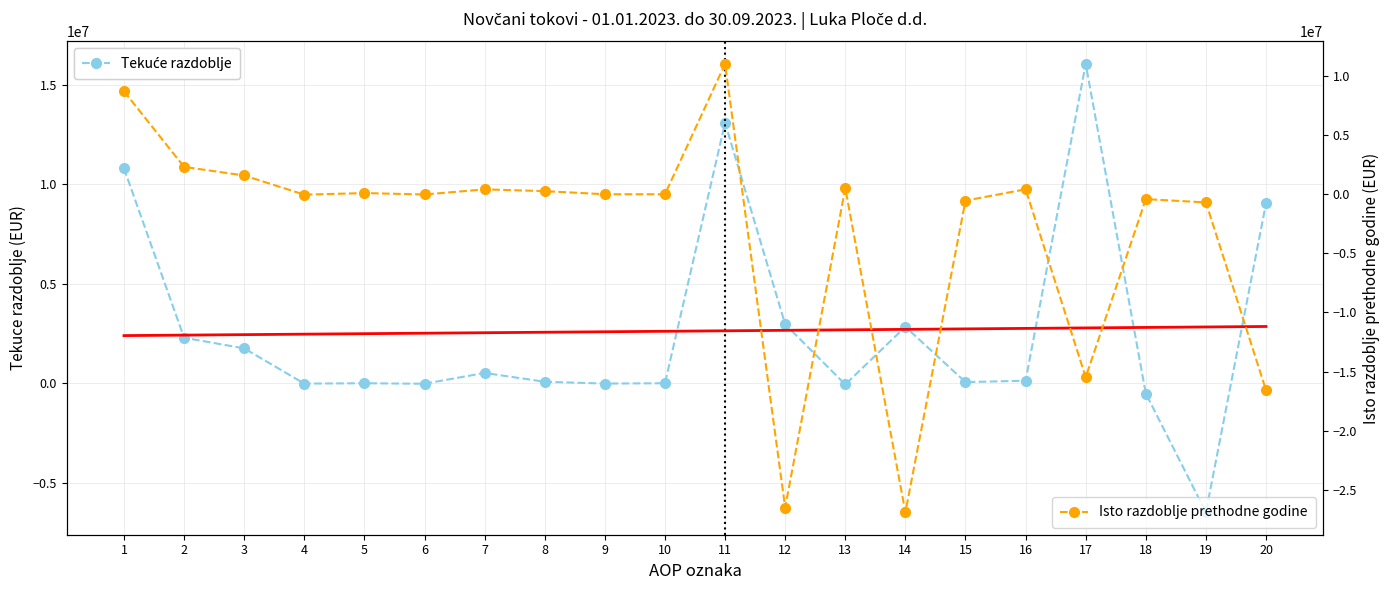

What is the total value across all series at 16?

548291